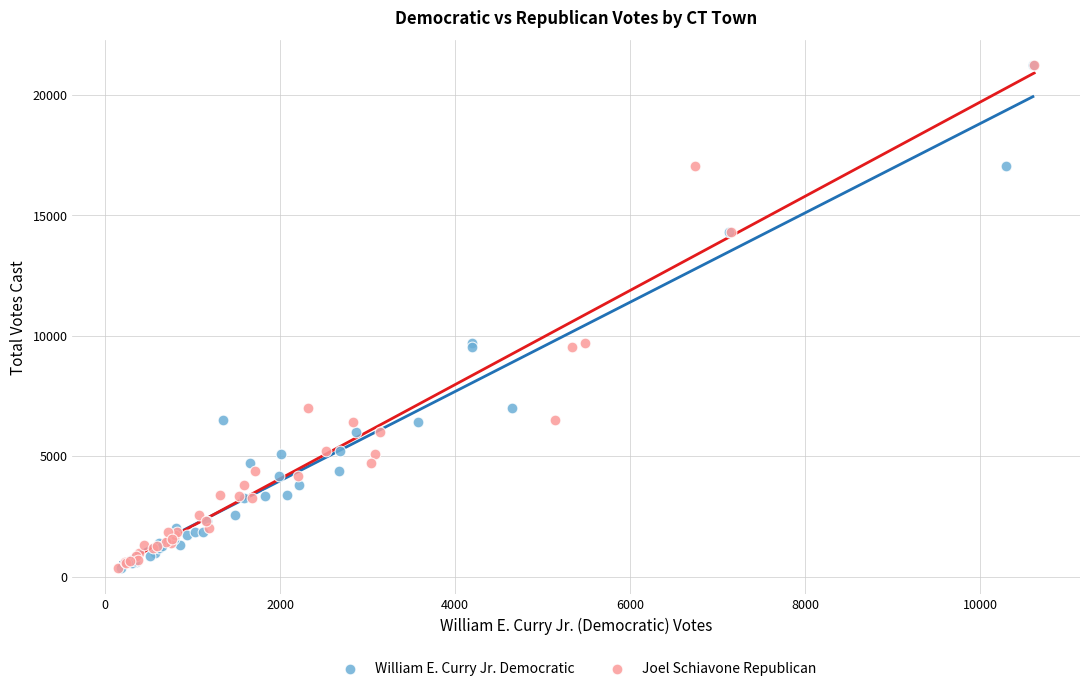

What are all the series names shown in the legend?

William E. Curry Jr. Democratic, Joel Schiavone Republican